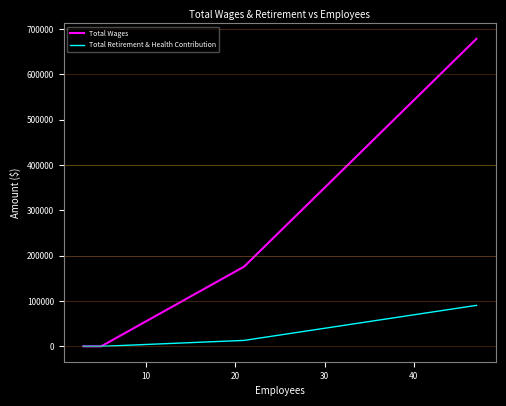

Between 20 and 40, which series saw the biggest shift?

Total Wages